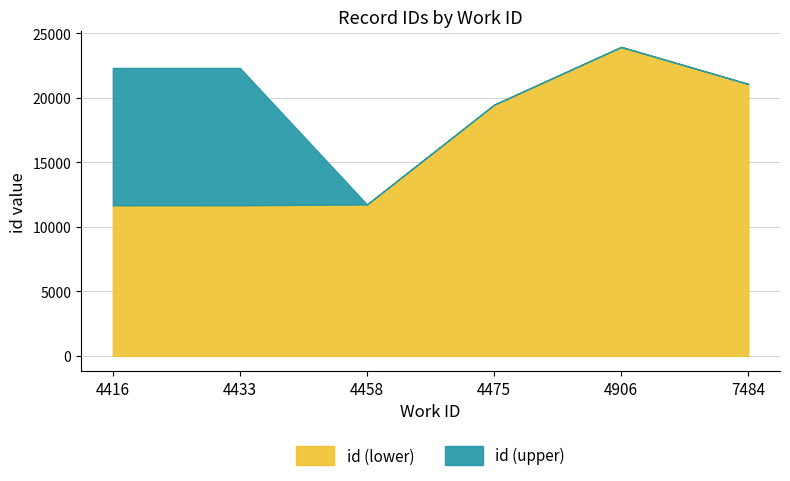

At which category does the chart reach its minimum across all series?

4416